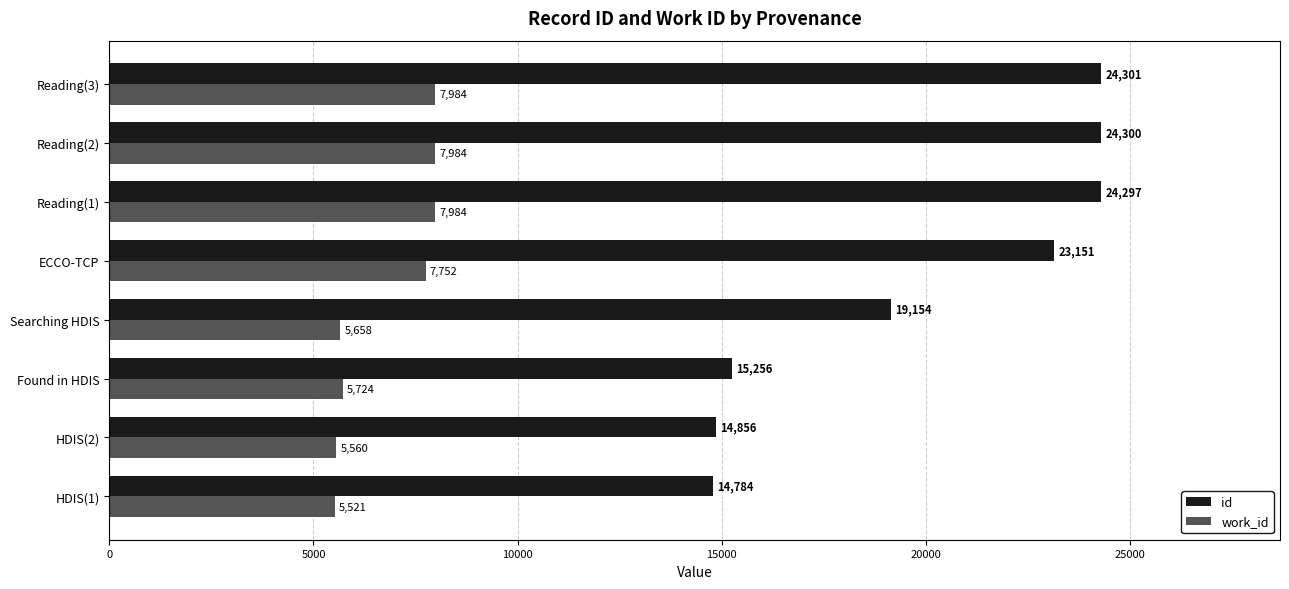

What is the difference between the maximum and minimum values in the id series?

9517